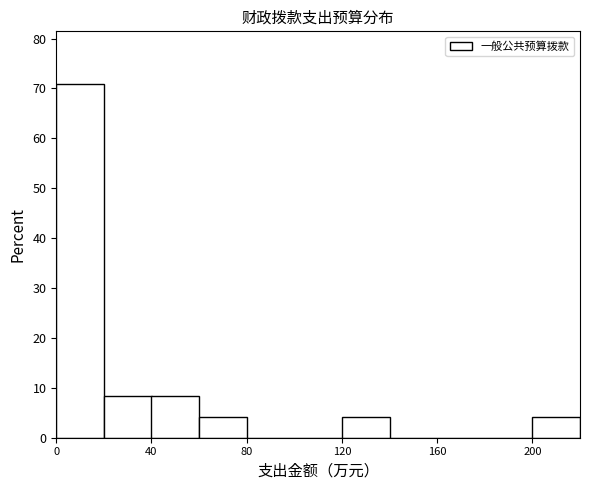

What is the height of the bar covering 60 to 80 on the x-axis? The values are not printed on the chart, so give them approximately, as read against the axis.

4